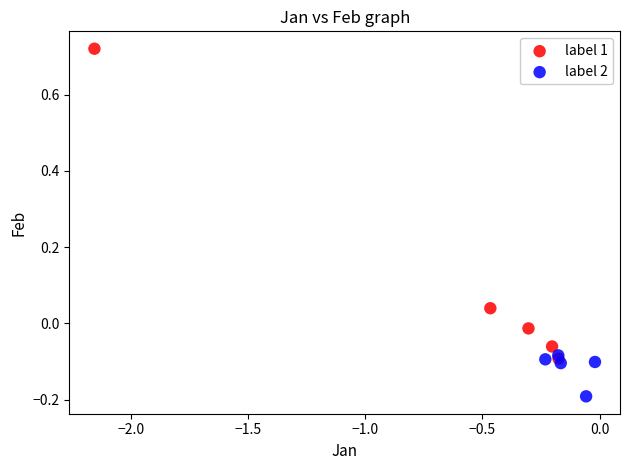

Which series reaches the minimum Y coordinate?

label 2